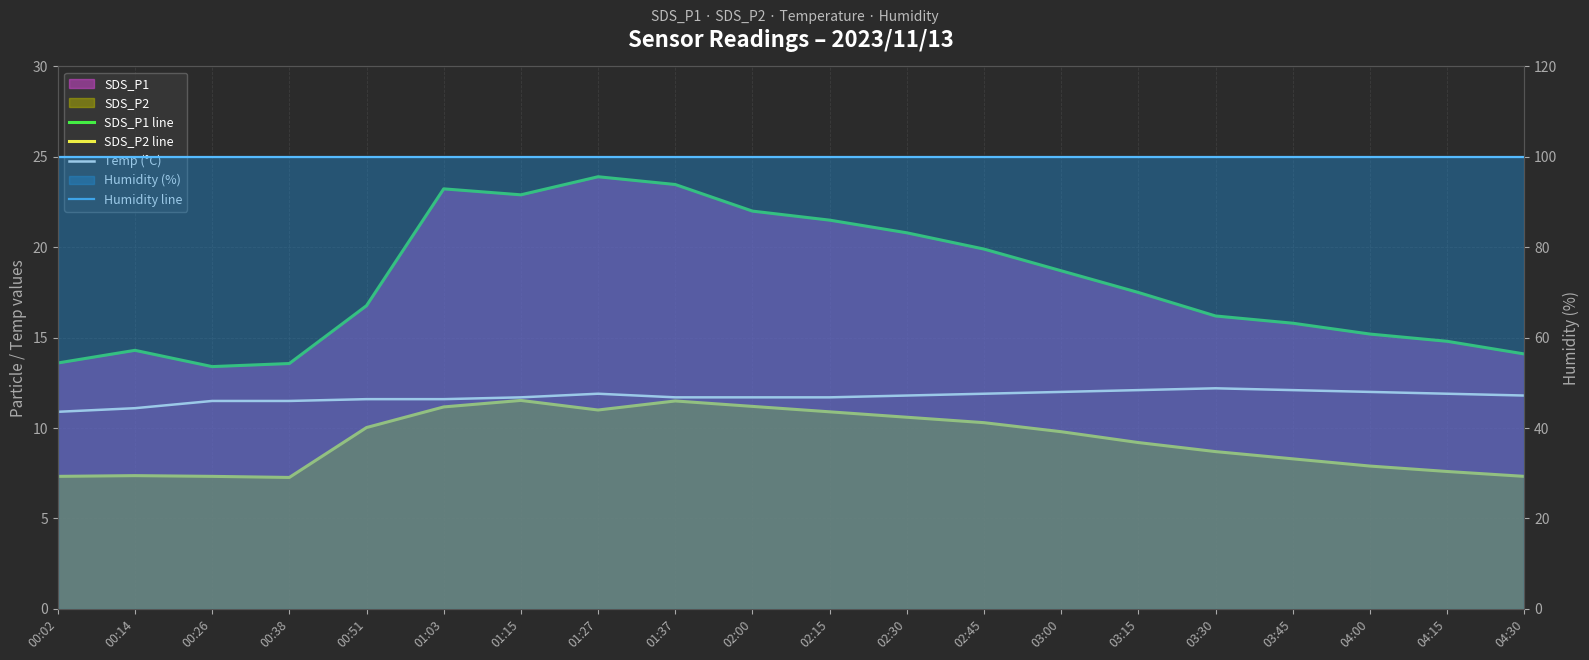

List the labels in order of SDS_P1 line value, smallest first.

00:26, 00:38, 00:02, 04:30, 00:14, 04:15, 04:00, 03:45, 03:30, 00:51, 03:15, 03:00, 02:45, 02:30, 02:15, 02:00, 01:15, 01:03, 01:37, 01:27